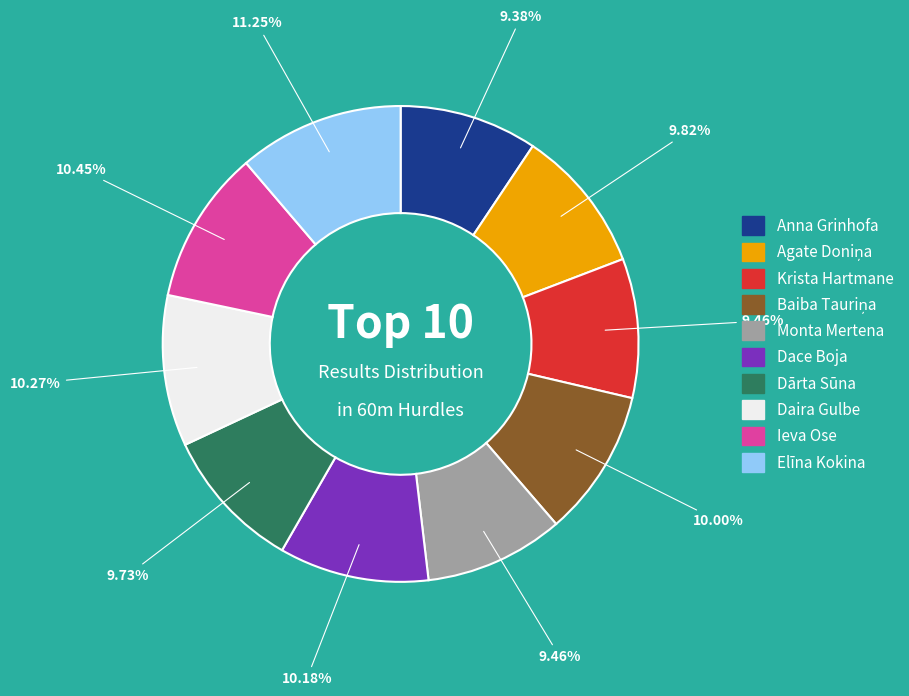

Which has a higher value, Elīna Kokina or Monta Mertena?

Elīna Kokina